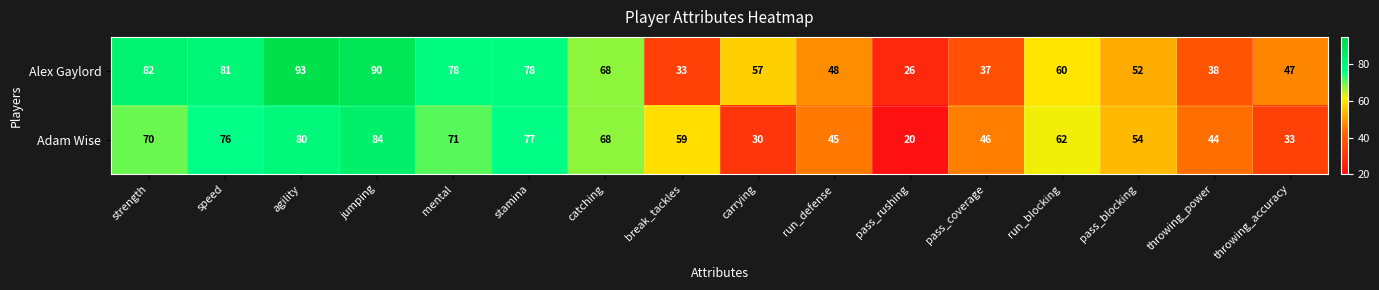

At how many categories does at least one series exceed 31?

15